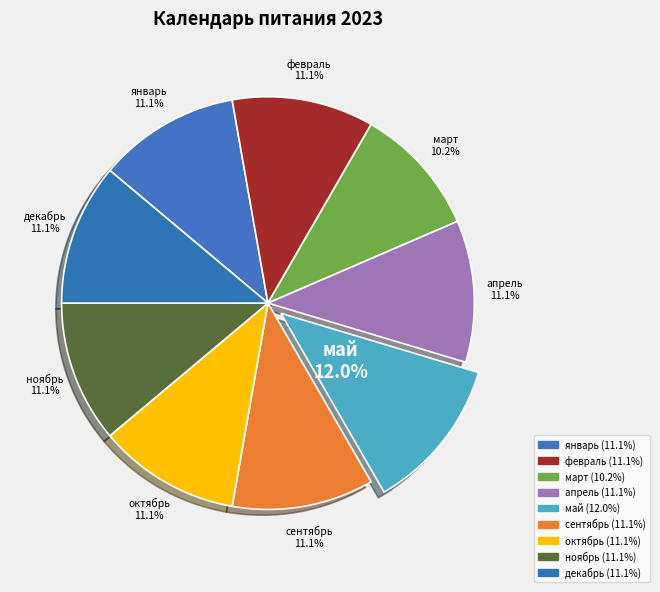

What is the smallest slice in the pie chart?

март